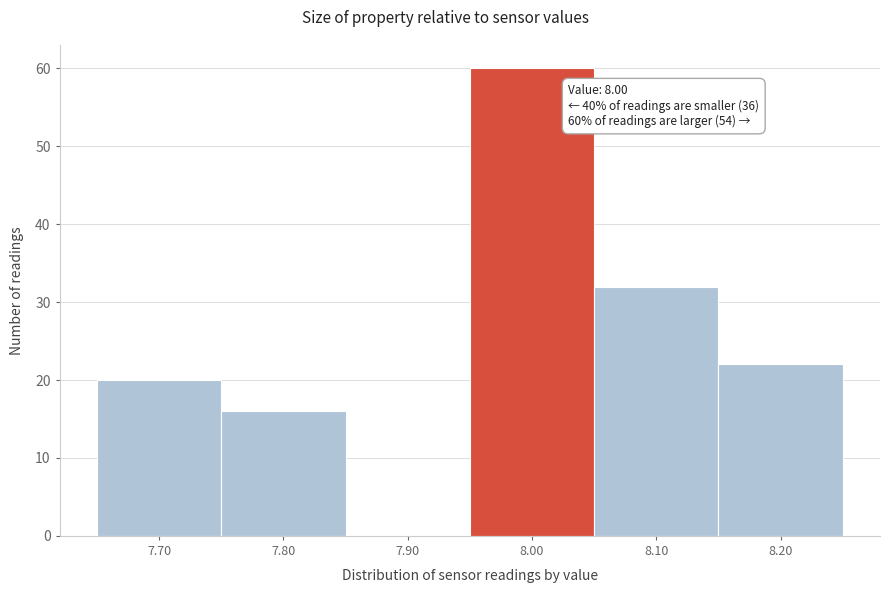

Reading left to right, transcribe all the data shown in this chart.

7.70=20	7.80=16	7.90=0	8.00=60	8.10=32	8.20=22